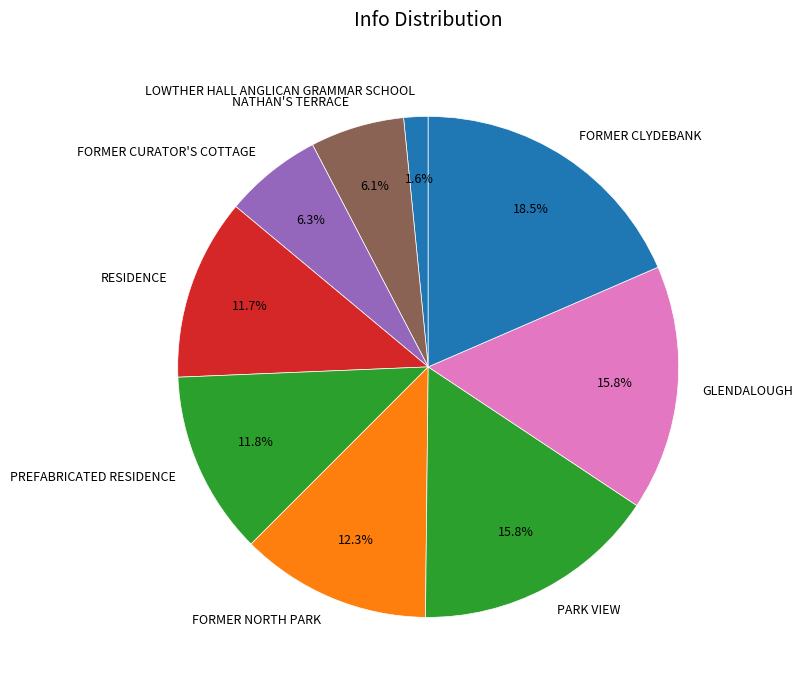

Which has a higher value, NATHAN'S TERRACE or FORMER NORTH PARK?

FORMER NORTH PARK